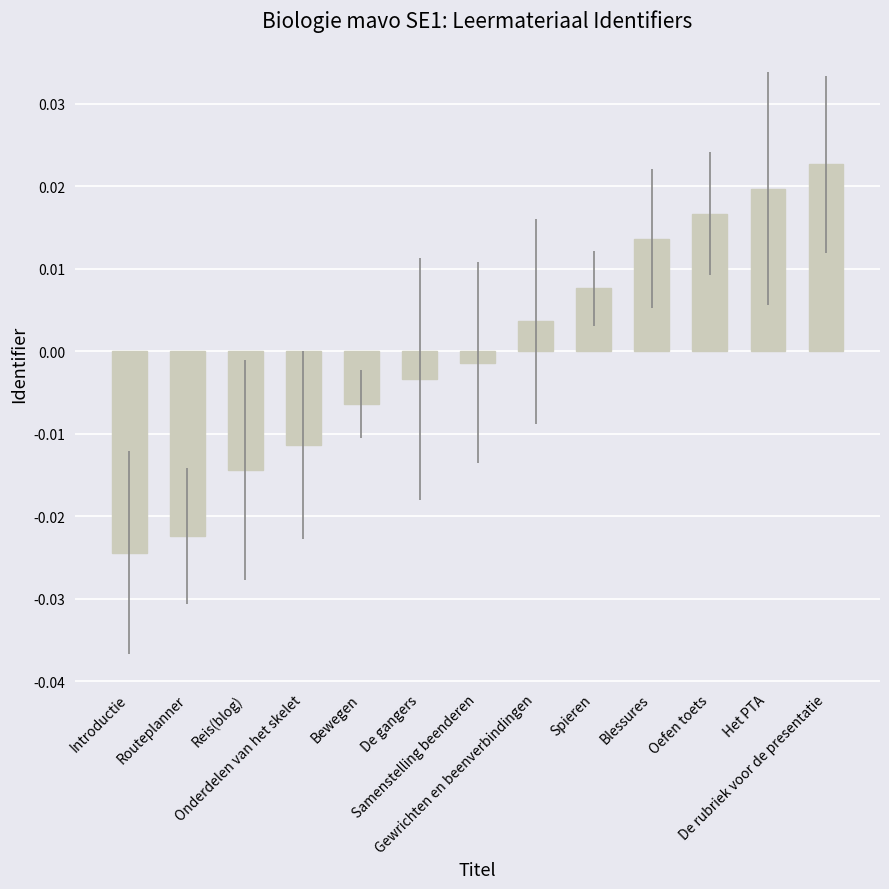

How many categories are shown in the chart?

13